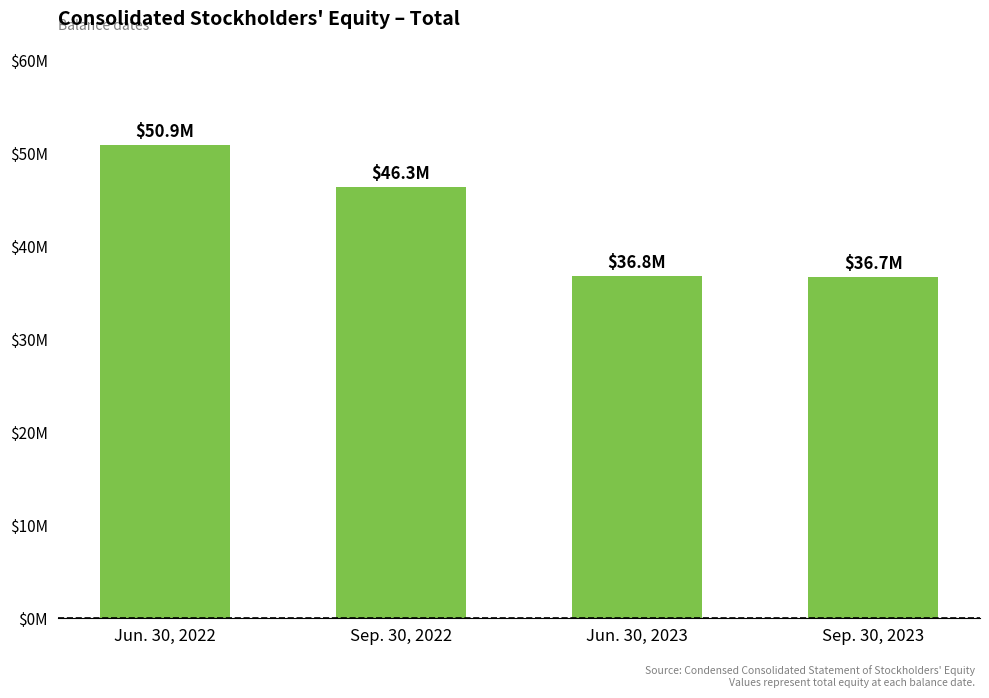

True or false: the data shows 90216656 at Jun. 30, 2022.

False